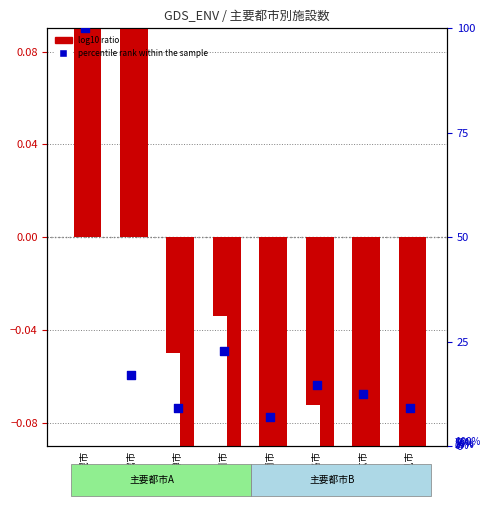

What are all the series names shown in the legend?

log10 ratio, percentile rank within the sample